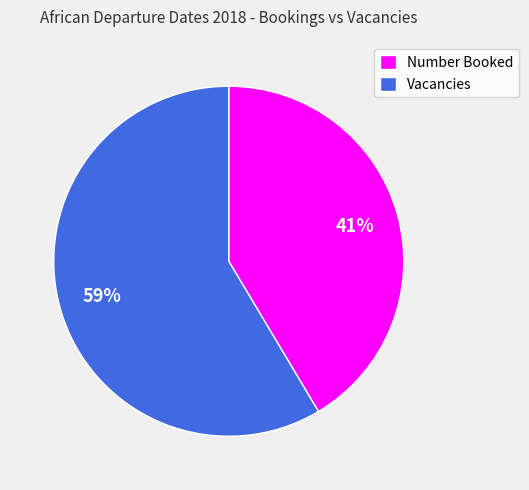

Approximately how many times larger is the value at Vacancies compared to Number Booked?

1.4